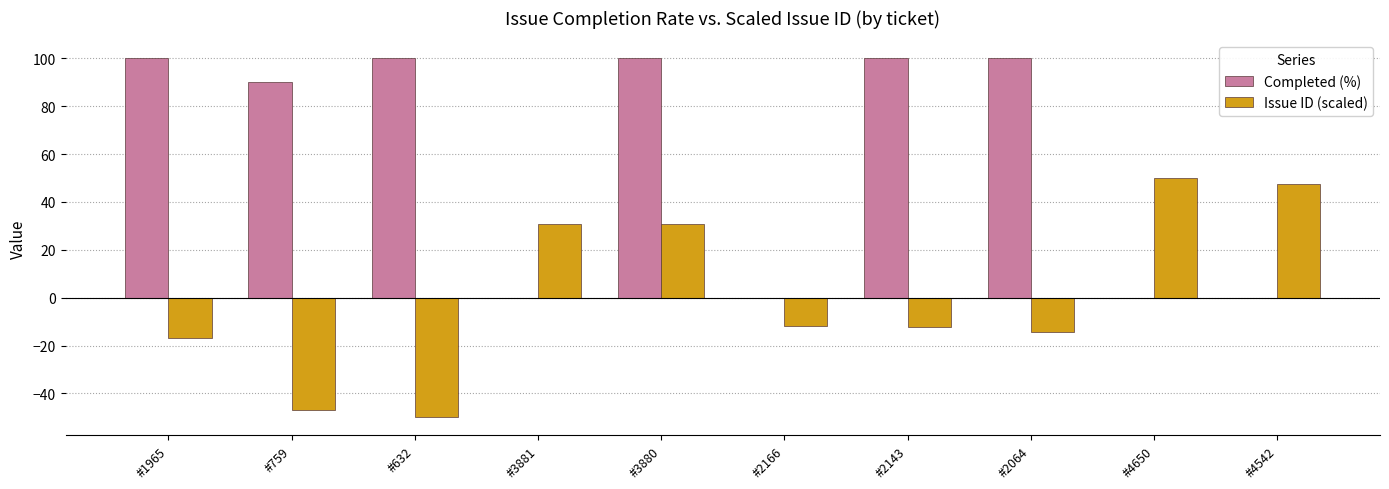

What is the maximum value for Completed (%)?

100.0